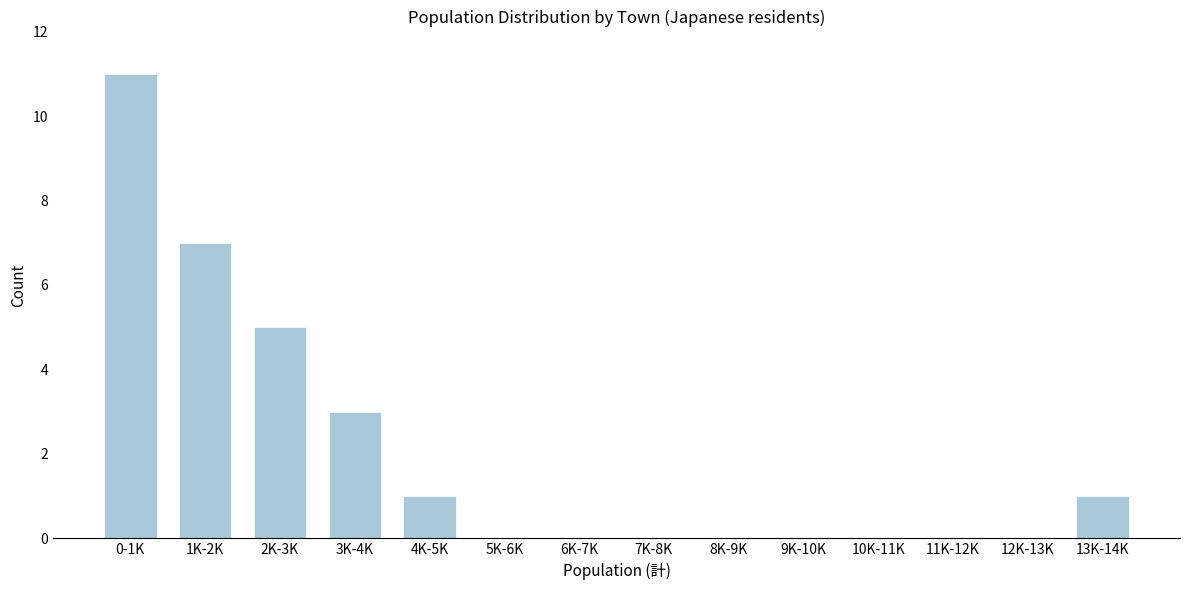

Reading left to right, what are all the values shown in this chart?

0-1K=11	1K-2K=7	2K-3K=5	3K-4K=3	4K-5K=1	5K-6K=0	6K-7K=0	7K-8K=0	8K-9K=0	9K-10K=0	10K-11K=0	11K-12K=0	12K-13K=0	13K-14K=1